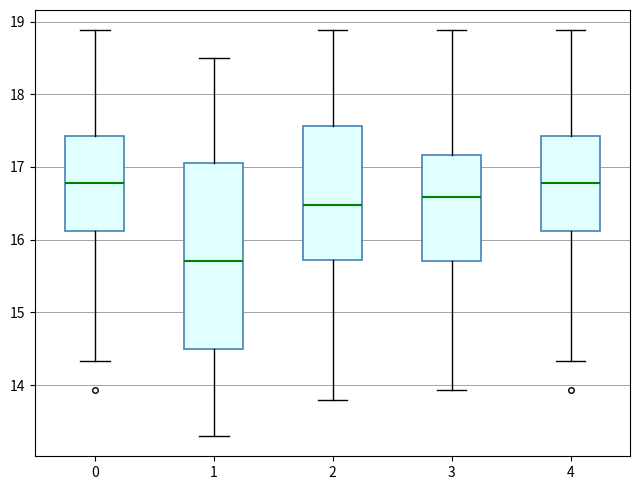

Where does the upper whisker of the box at x = 1 end on the y-axis? The values are not printed on the chart, so give them approximately, as read against the axis.

18.5